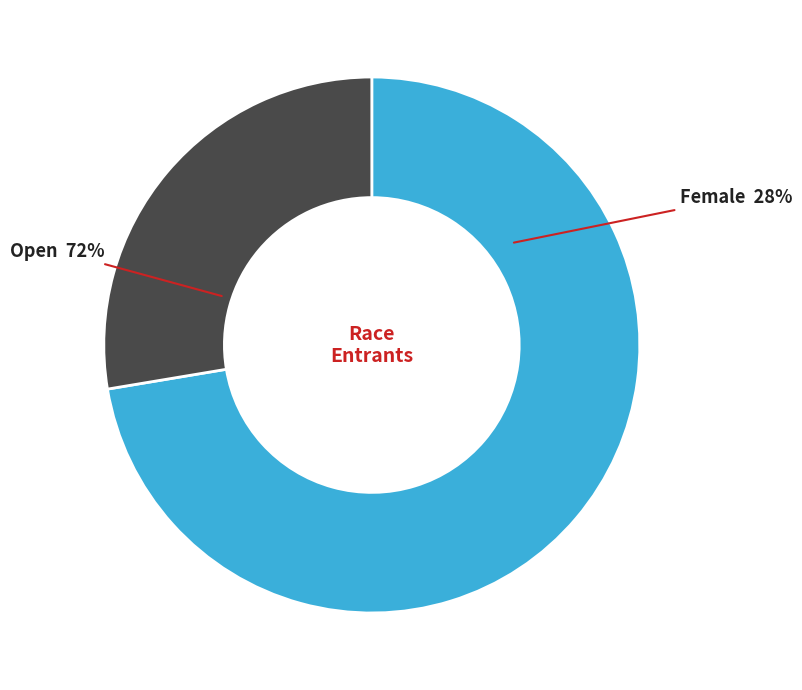

How many segments does this pie chart have?

2